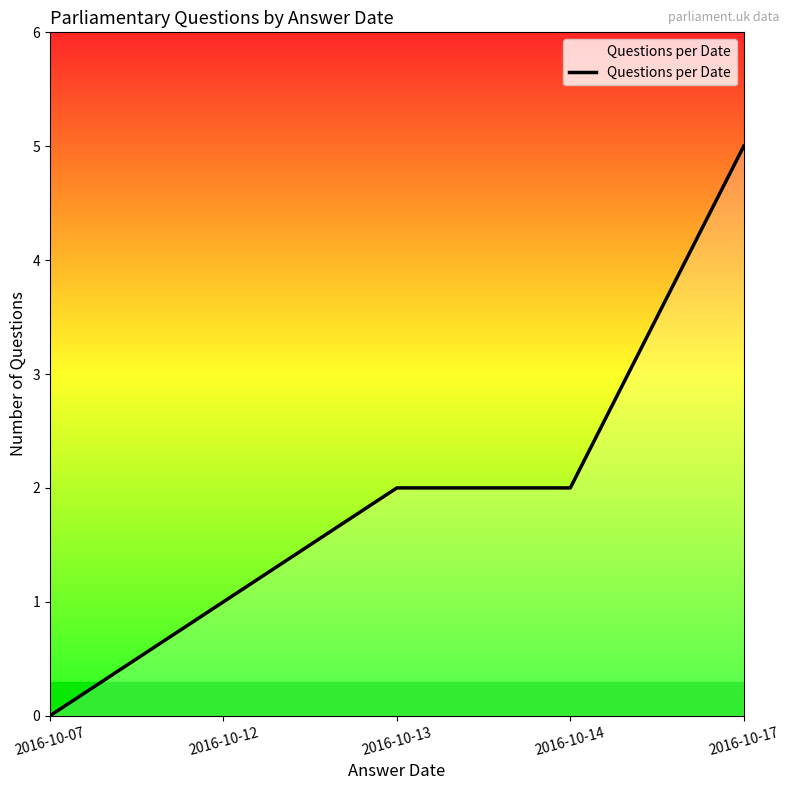

Which category has the lowest value across all series?

2016-10-07